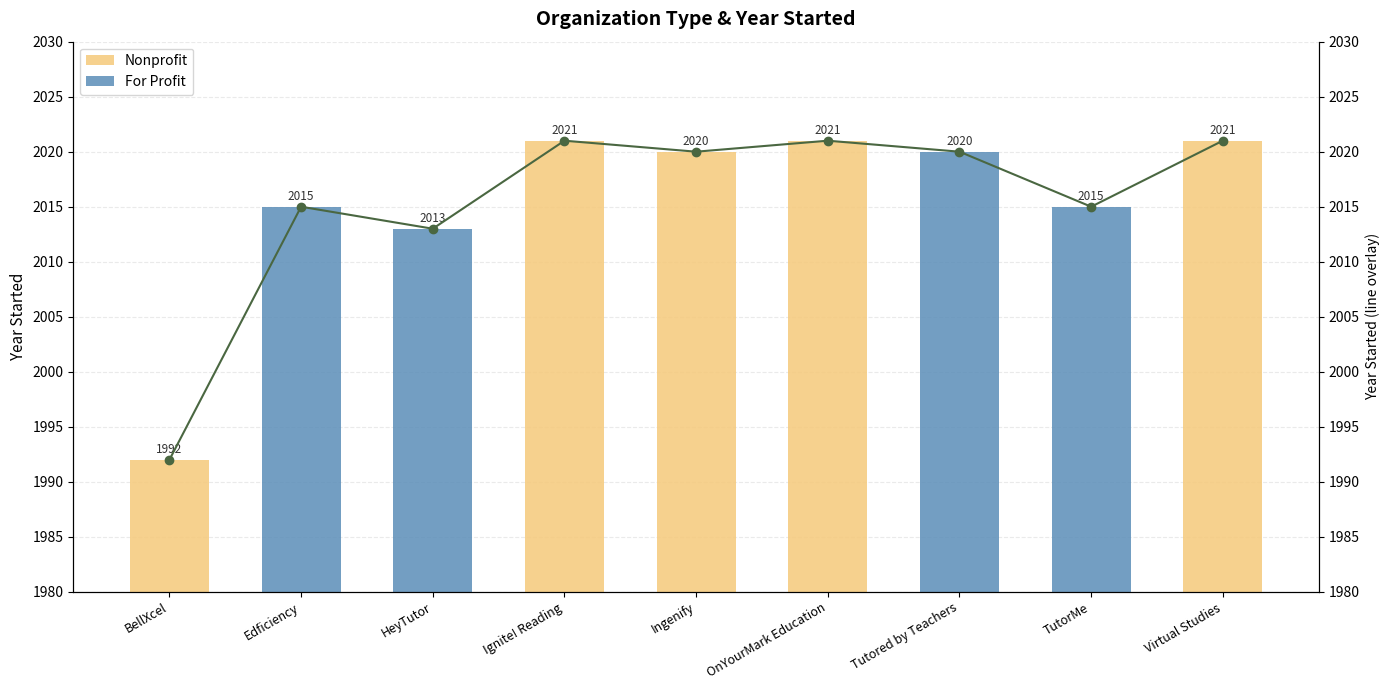

How many bars are there in total?

9